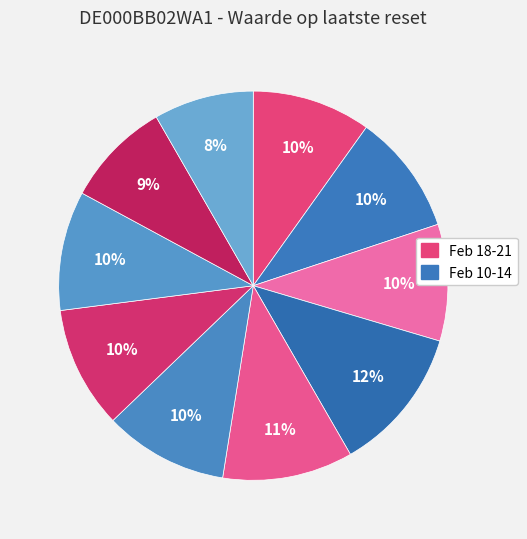

Does any single category account for the majority?

No